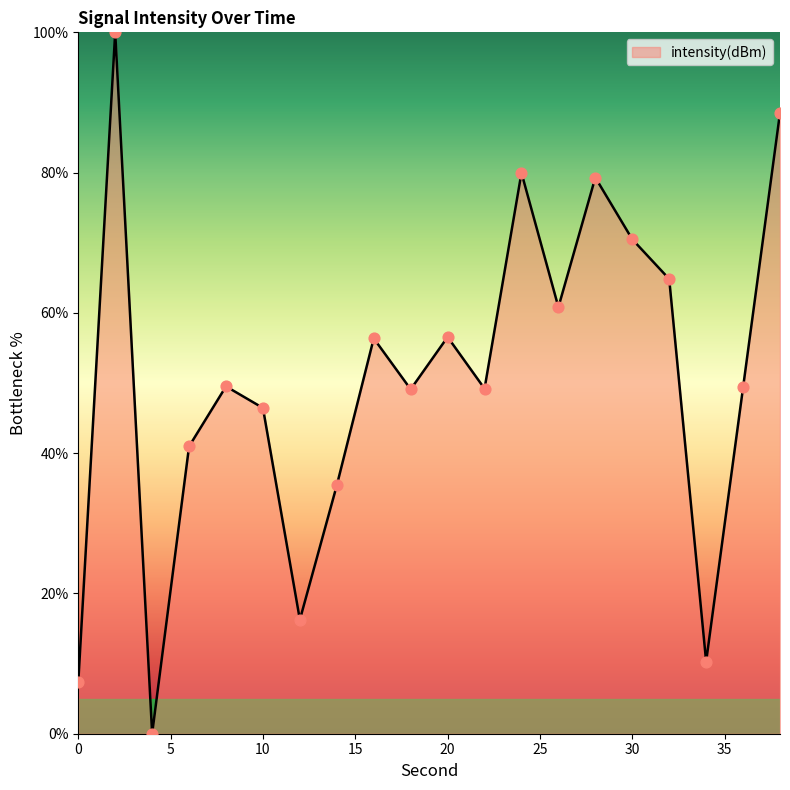

What is the greatest value displayed?

100.0